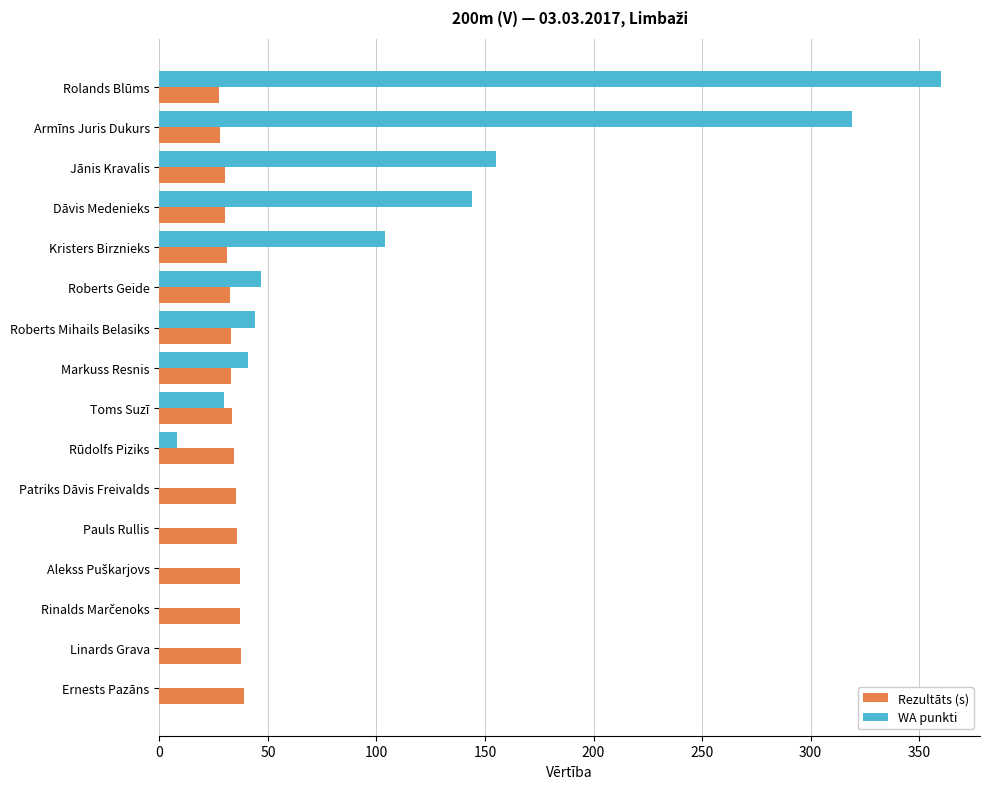

Is it true that WA punkti equals 104.0 at Kristers Birznieks?

True